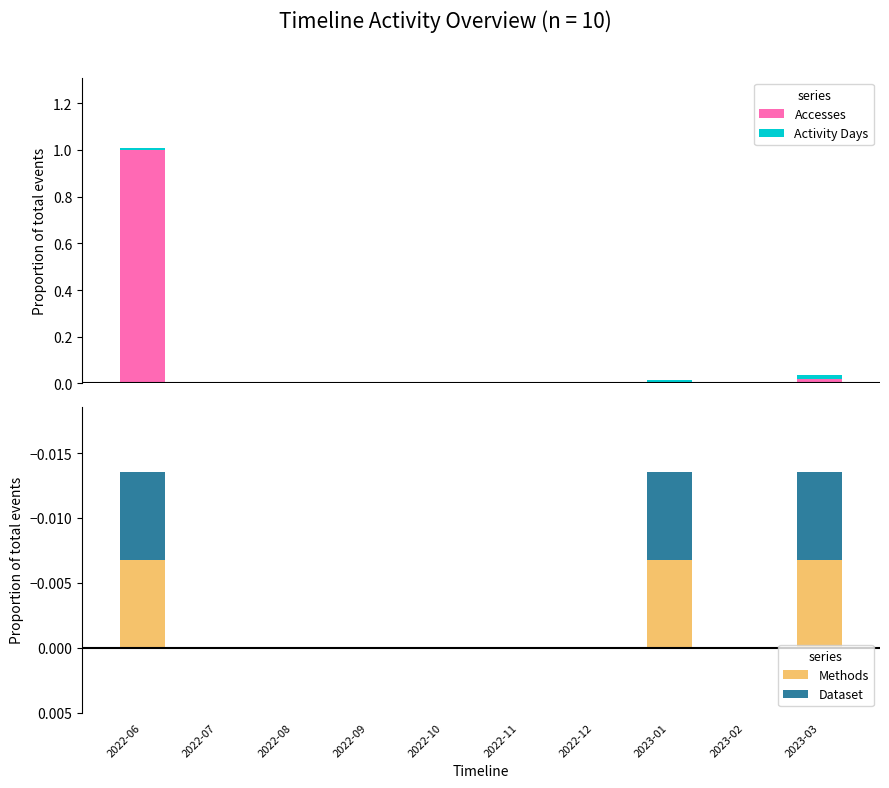

True or false: Accesses has a value of 0.5 at 2022-11.

False